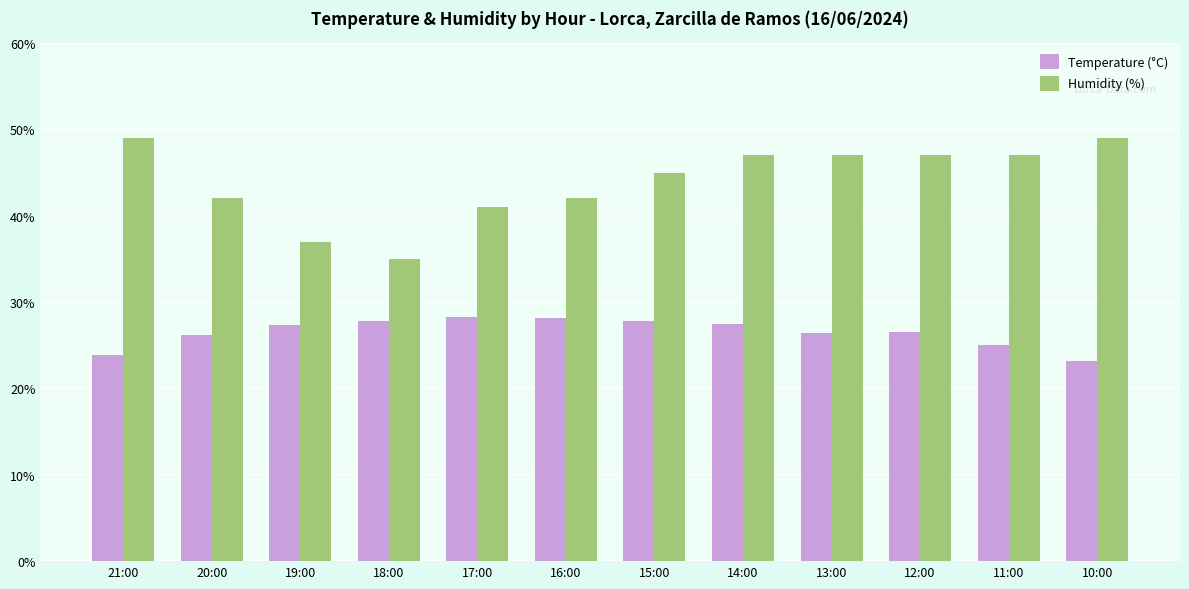

At which label does Temperature (°C) first exceed 27?

19:00